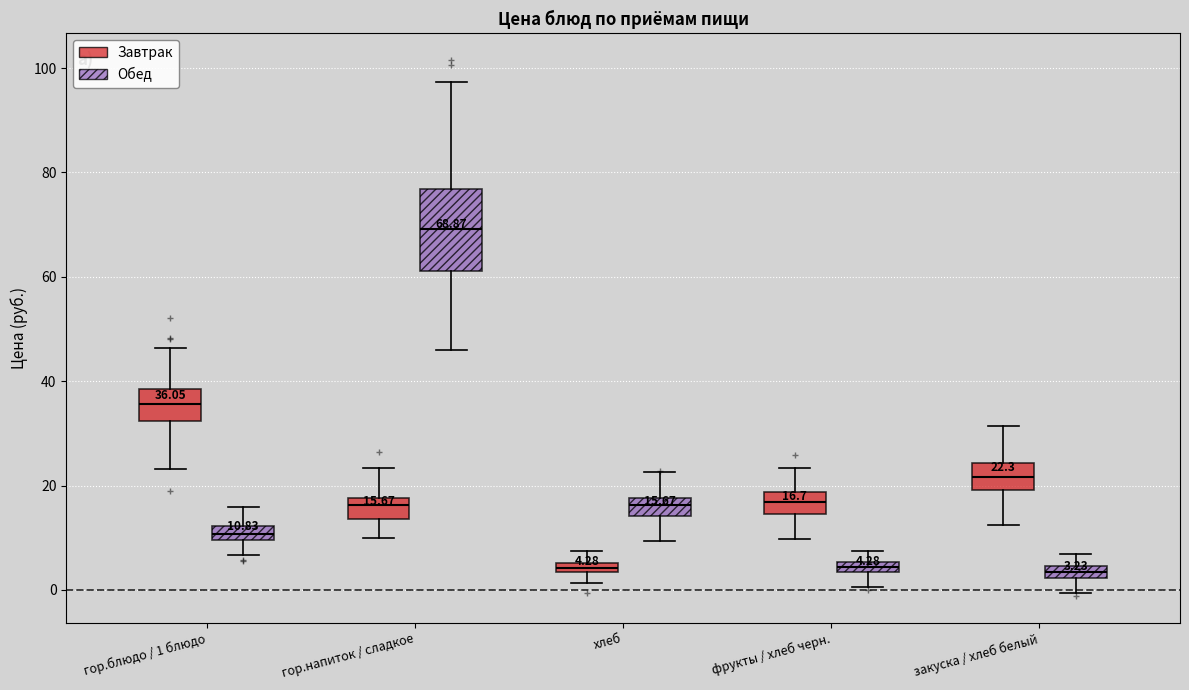

Which box is the tallest, from its lower edge to its upper edge?

гор.напиток / сладкое (Обед)